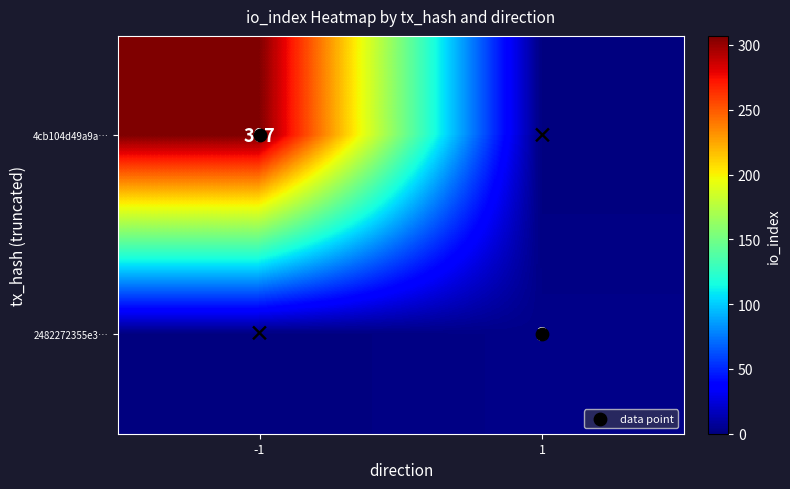

What is the highest value of the 2482272355e3… series?

3